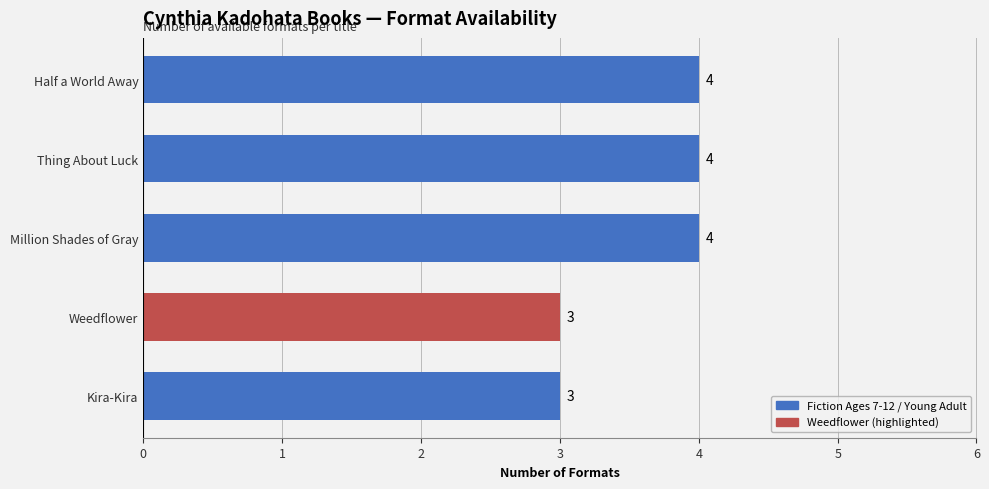

The chart shows a value of 3 at Half a World Away. True or false?

False